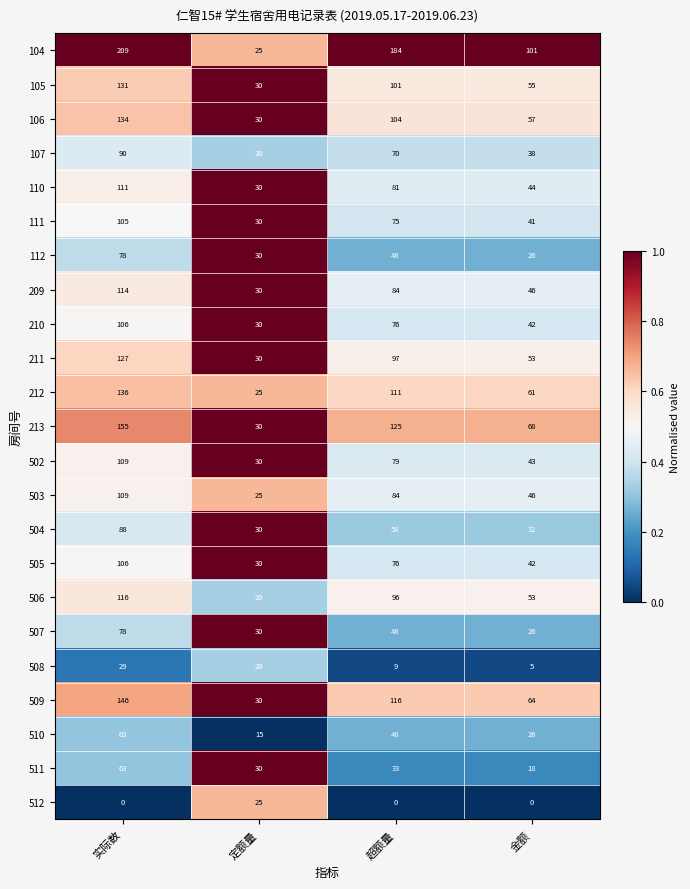

Between 定额量 and 超额量, which series saw the biggest shift?

104